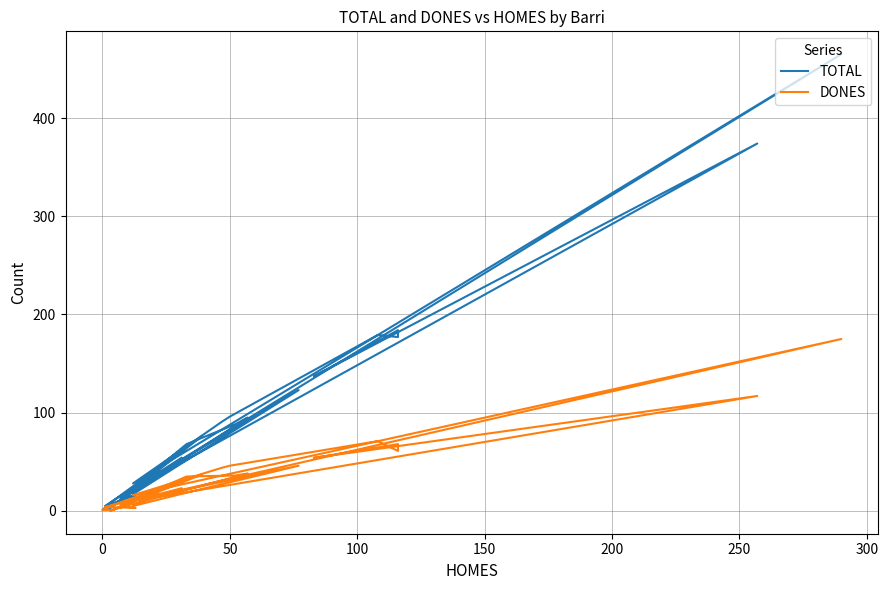

At how many categories does at least one series exceed 85?

11